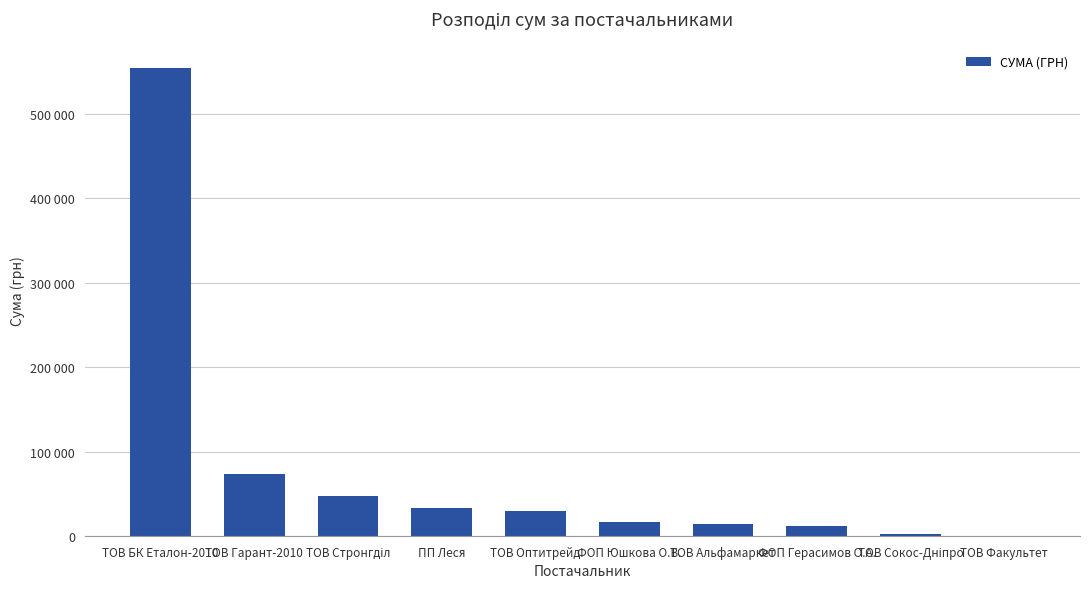

At which label does the data first exceed 29764?

ТОВ БК Еталон-2010